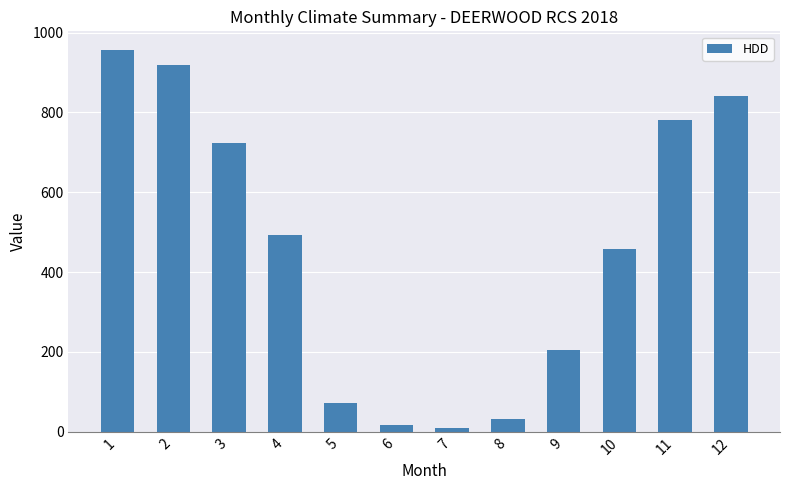

How many values are below 492?

6